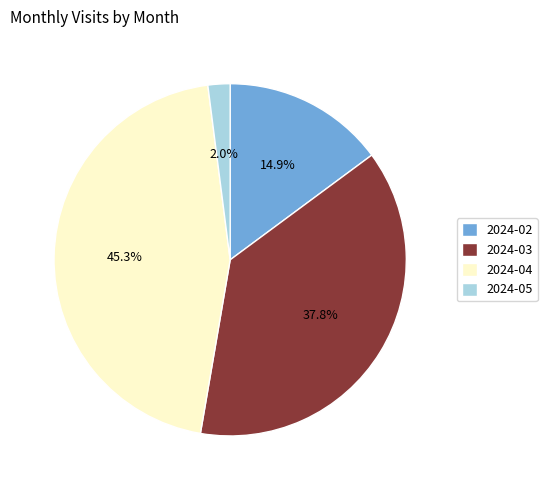

Which slice is the largest?

2024-04